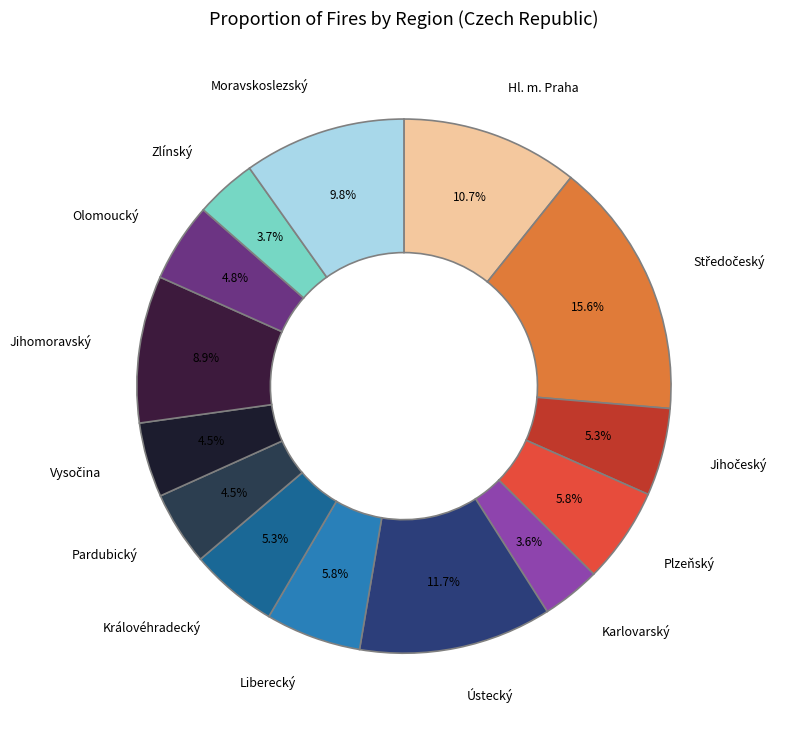

Is there any slice that represents more than half of the pie?

No